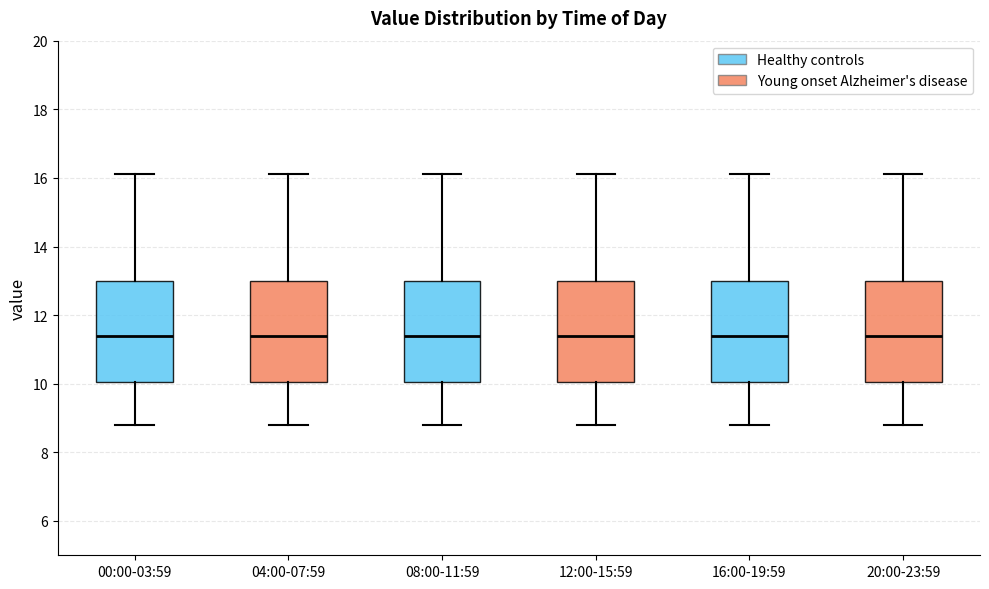

Where is the upper edge of the box for 12:00-15:59 on the y-axis? The values are not printed on the chart, so give them approximately, as read against the axis.

13.0